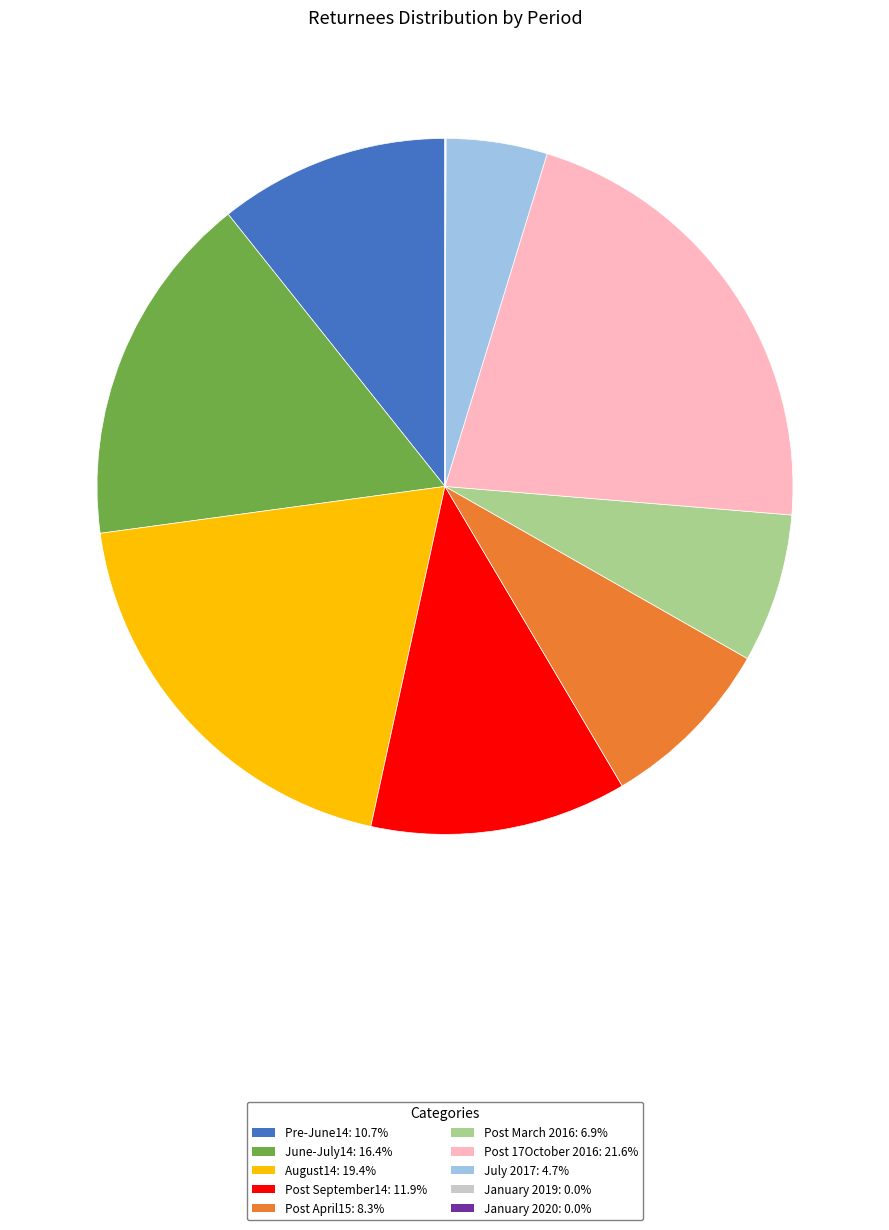

Which category has the biggest portion of the pie?

Post 17October 2016